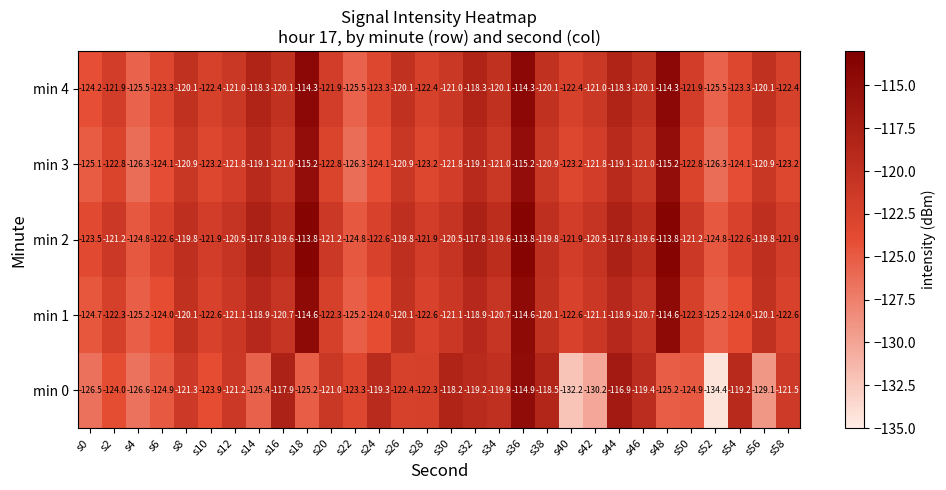

True or false: min 2 has a value of -158.6 at s36.

False